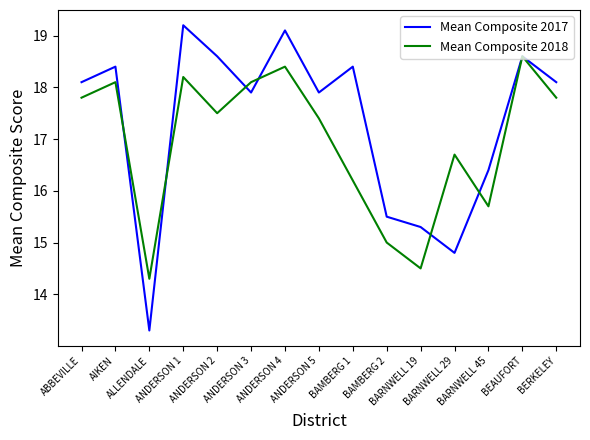

What is the difference between the maximum and minimum values in the Mean Composite 2017 series?

5.9